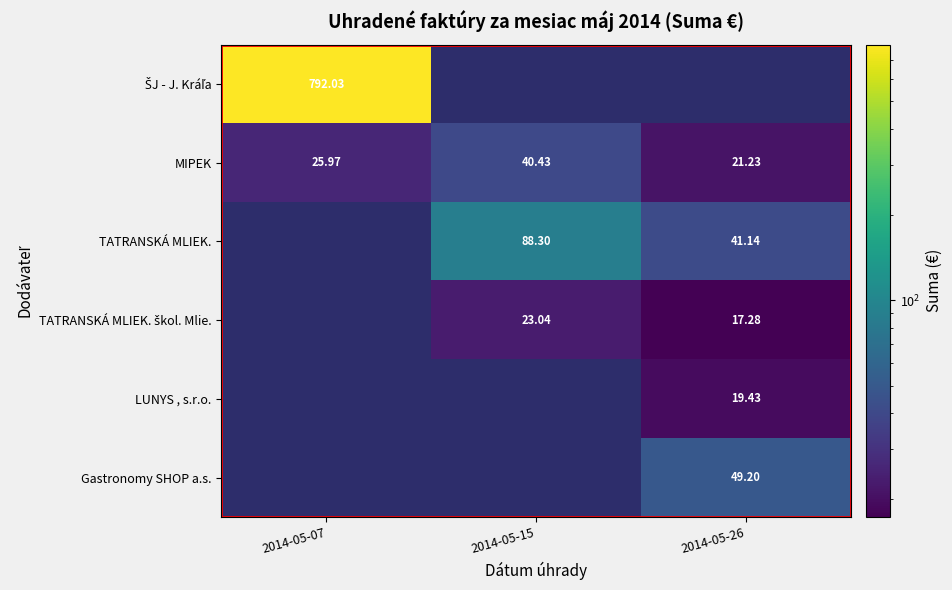

What is the minimum value shown in the chart?

17.3